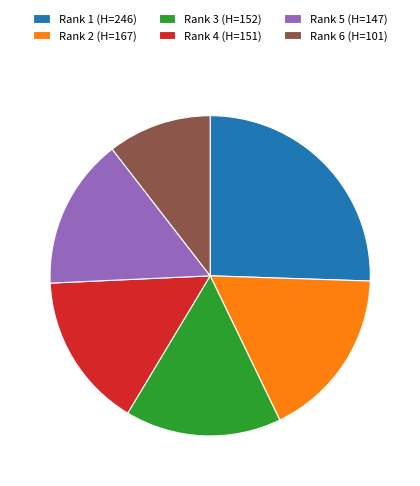

Is the sum of Rank 4 (H=151) and Rank 1 (H=246) greater than half?

No